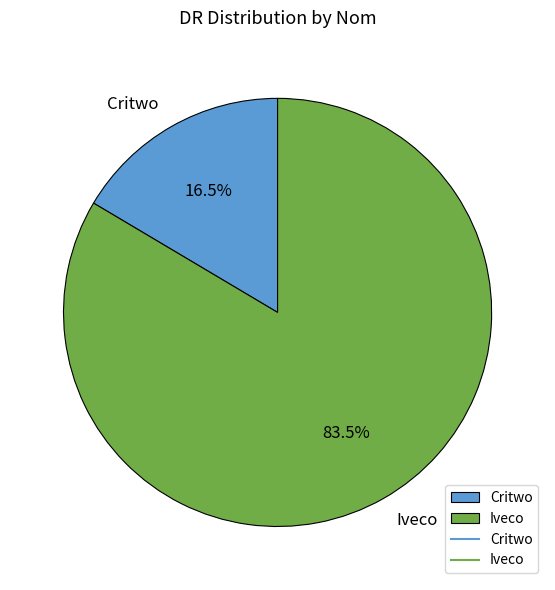

Is there a majority slice in this chart?

Yes